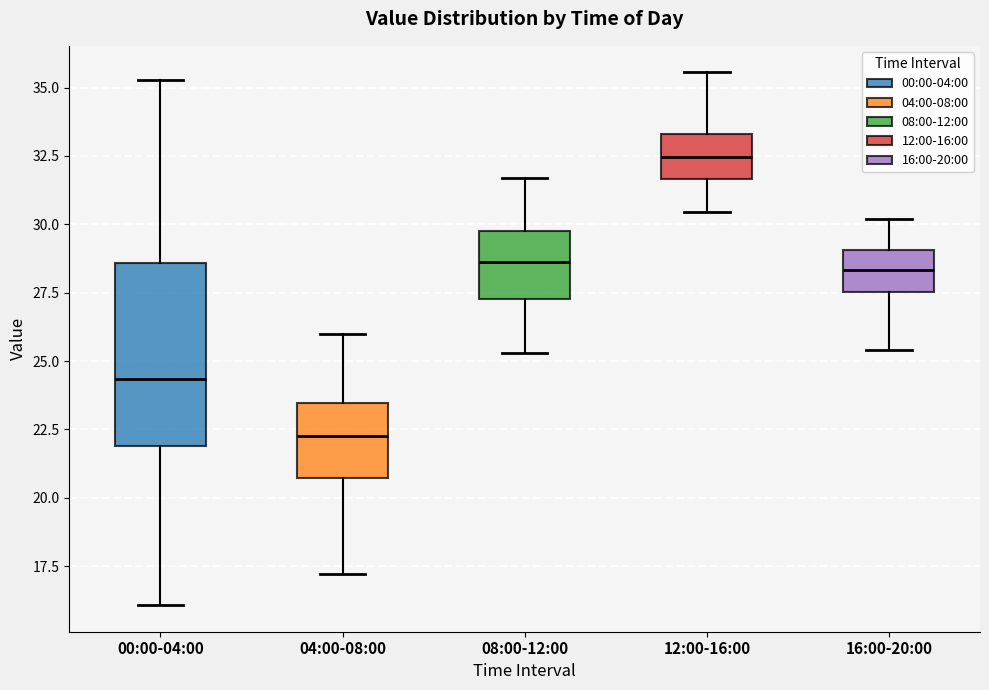

Reading left to right, transcribe this box plot: for each box, give where its median line is, the range the box spans, and where its two whiskers end, as read against the y-axis. The values are not printed on the chart, so give them approximately, as read against the axis.

00:00-04:00: median 24.5, box 22.0 to 28.5, whiskers 16.0 to 35.5
04:00-08:00: median 22.5, box 20.5 to 23.5, whiskers 17.0 to 26.0
08:00-12:00: median 28.5, box 27.5 to 30.0, whiskers 25.5 to 31.5
12:00-16:00: median 32.5, box 31.5 to 33.5, whiskers 30.5 to 35.5
16:00-20:00: median 28.5, box 27.5 to 29.0, whiskers 25.5 to 30.0